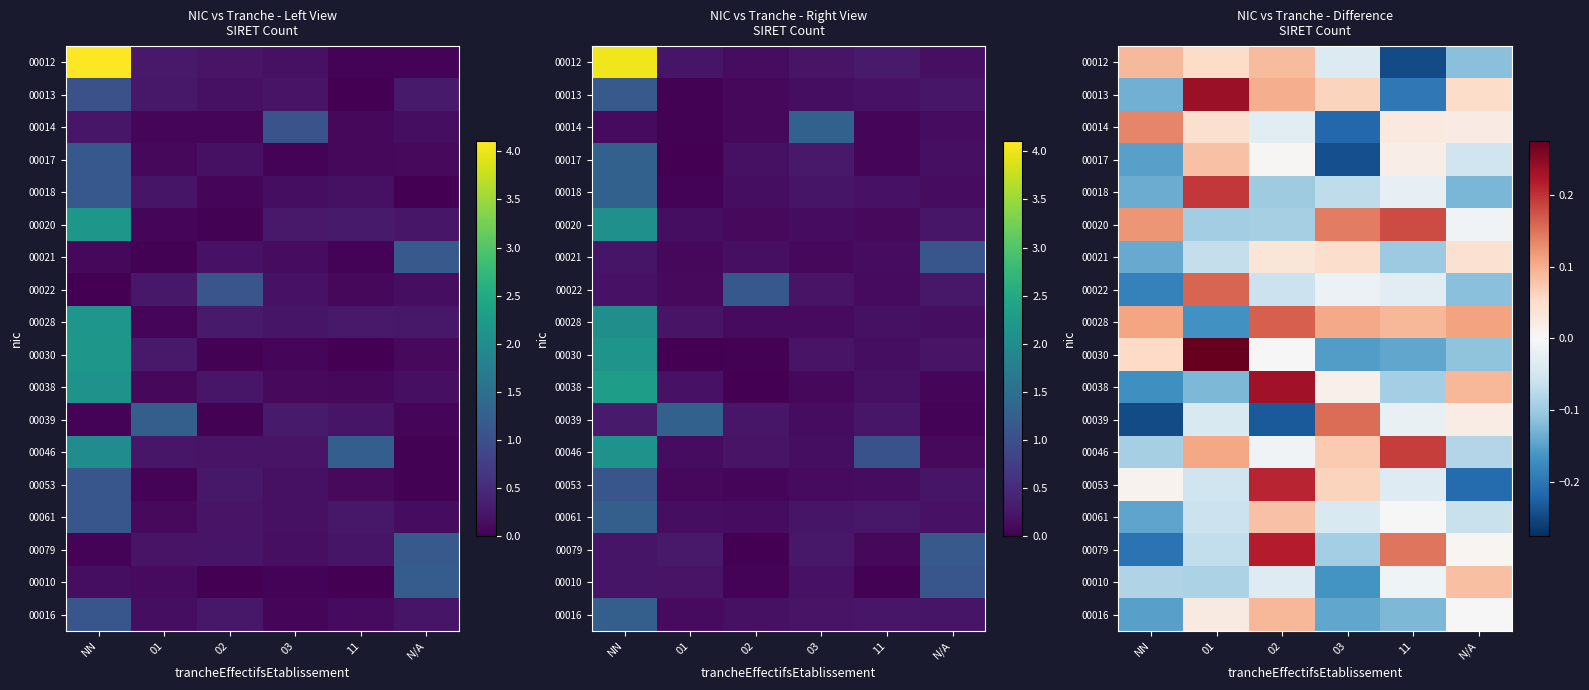

What is the minimum value shown in the chart?

-0.2